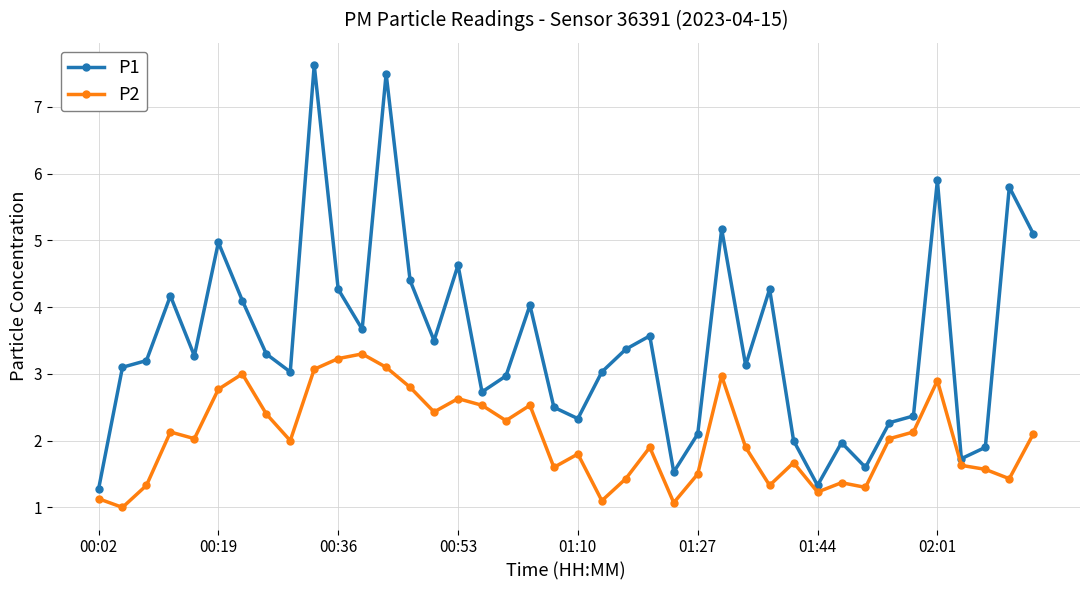

Rank the series by their maximum value, from lowest to highest.

P2, P1